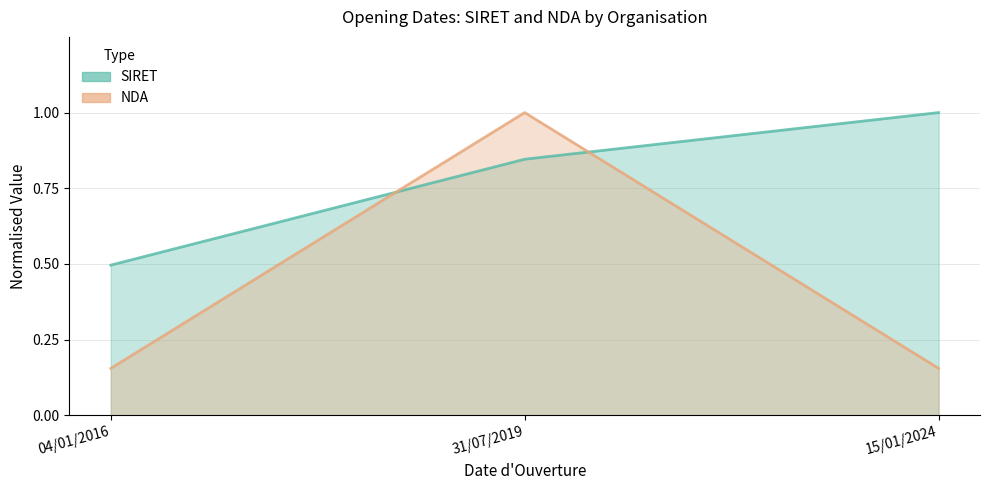

Rank the series by their maximum value, from lowest to highest.

SIRET, NDA